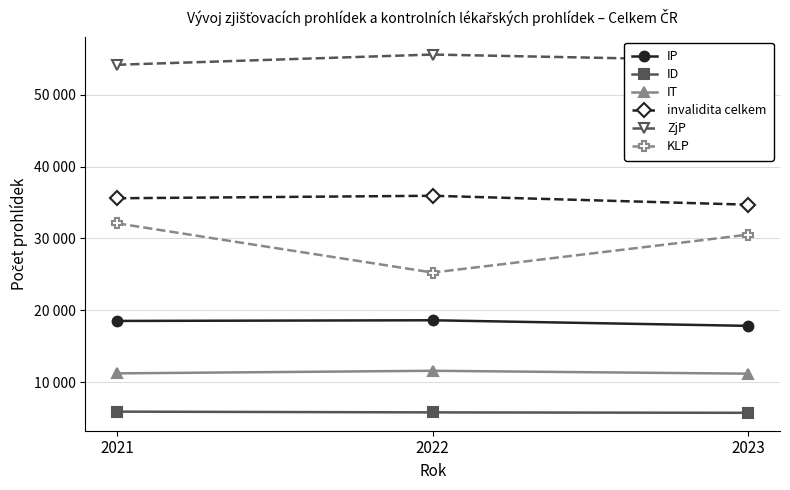

At which label does invalidita celkem reach its minimum?

2023